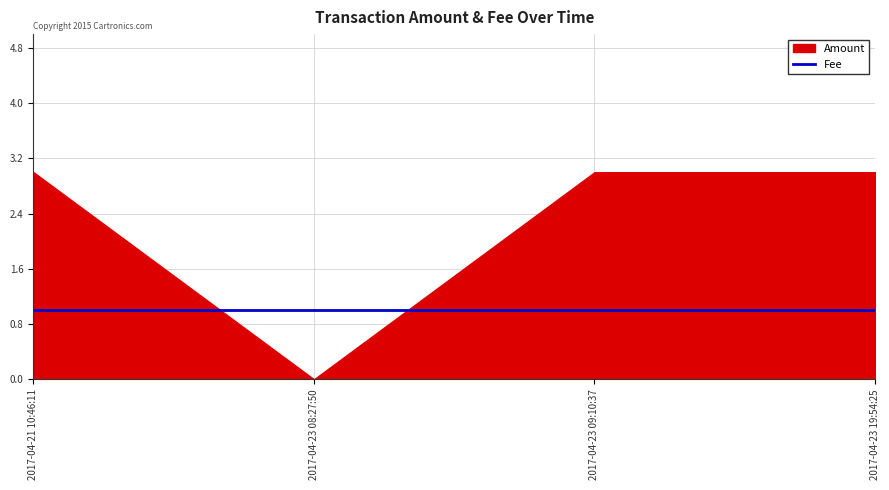

What is the value of the Fee point at the 4th from the left?

1